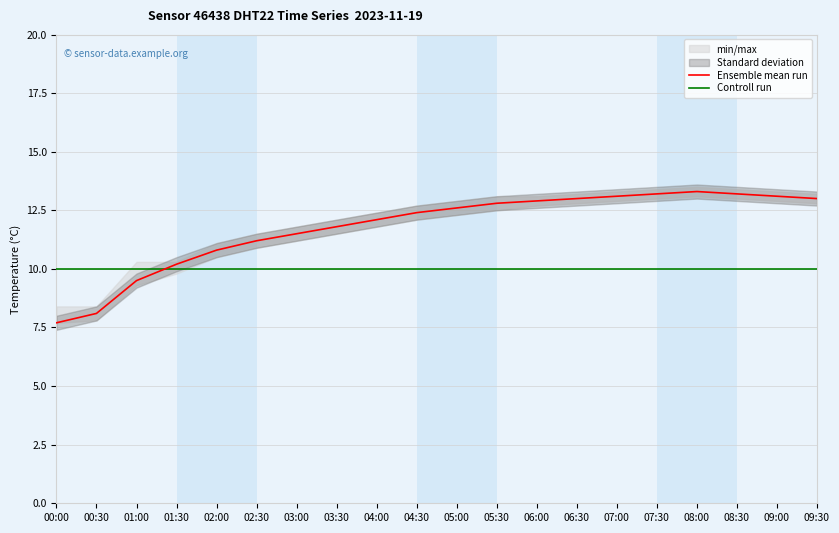

Read the Controll run value at 09:30.

10.0